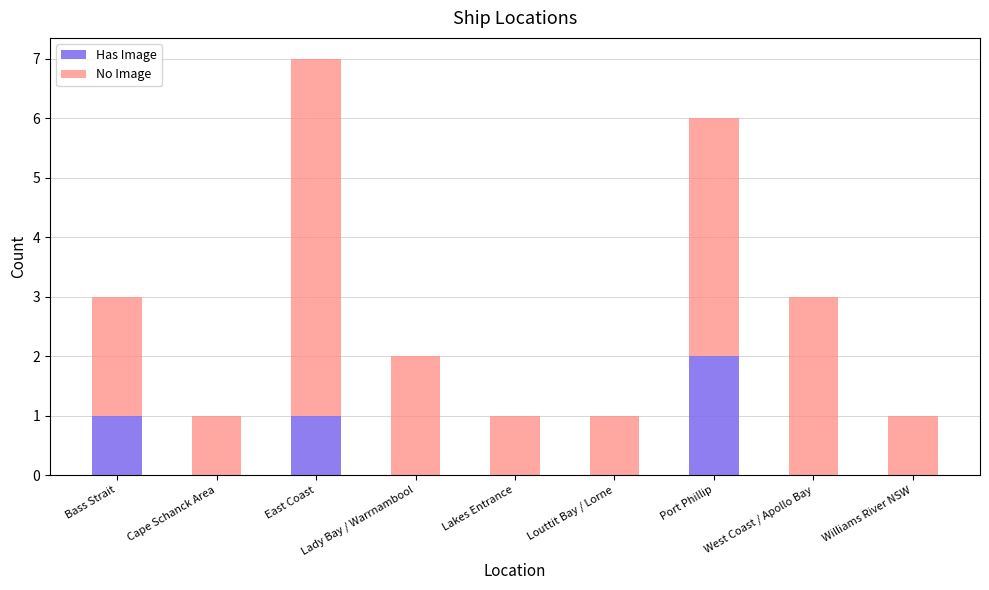

What is the sum of all Has Image values?

4